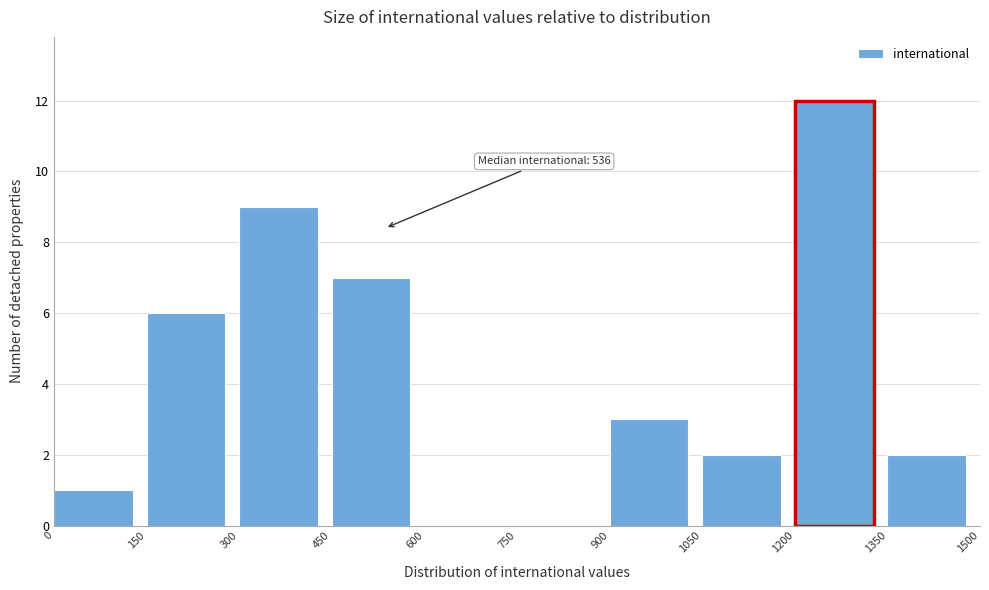

Which range on the x-axis has the tallest bar?

1200 to 1350